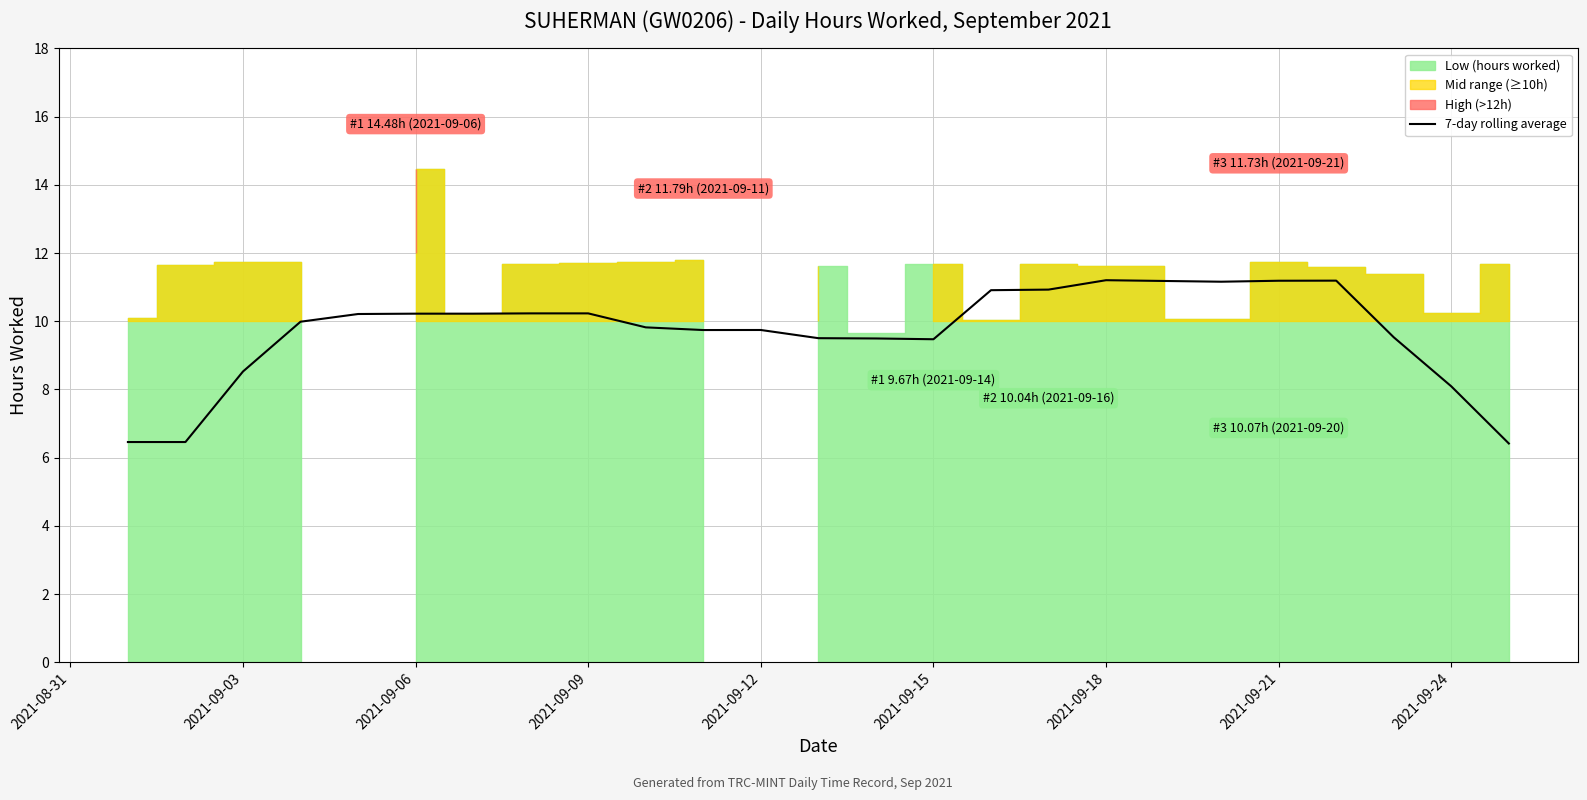

What is the highest value of the 7-day rolling average series?

11.2